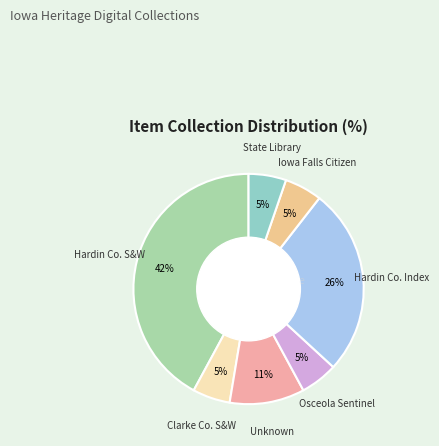

Count the number of slices in the pie.

7